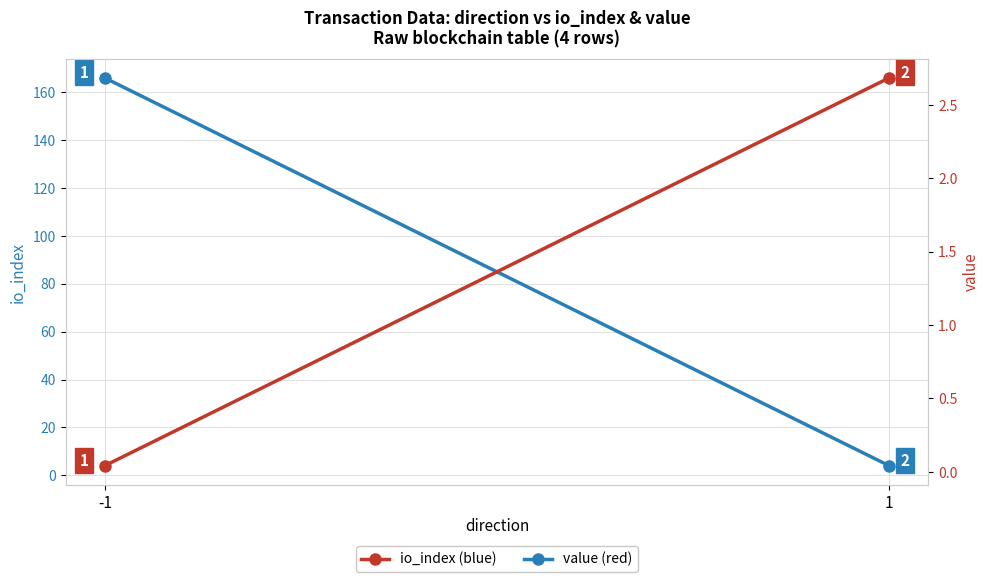

What is the difference between the highest and lowest values at -1?

166.0